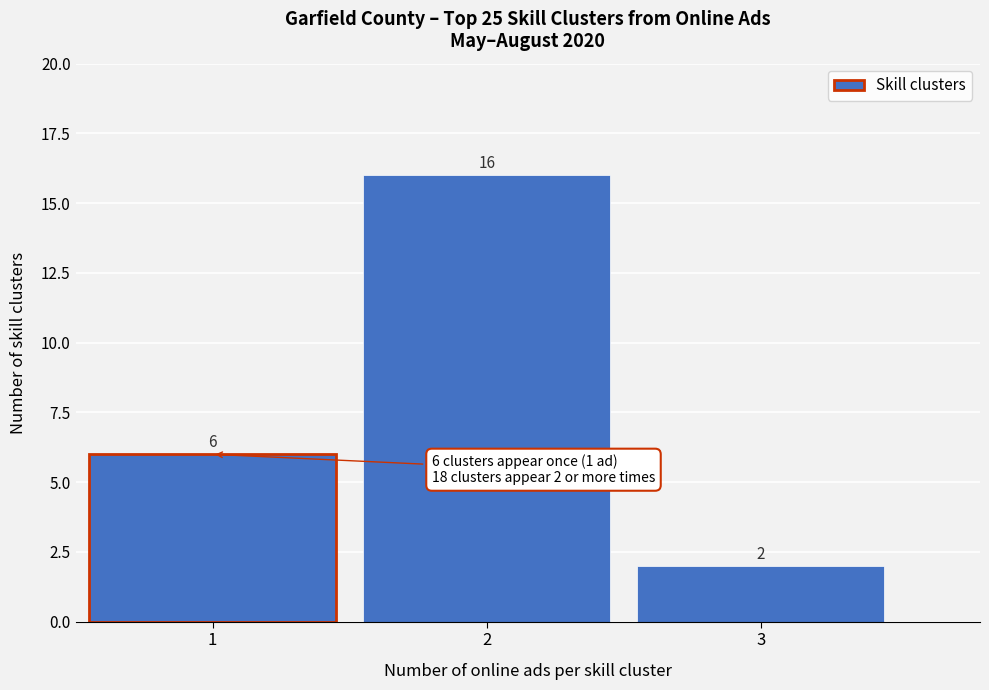

Reading left to right, list every bar in this chart as the range it spans on the x-axis followed by its height.

0.5 to 1.5: 6
1.5 to 2.5: 16
2.5 to 3.5: 2